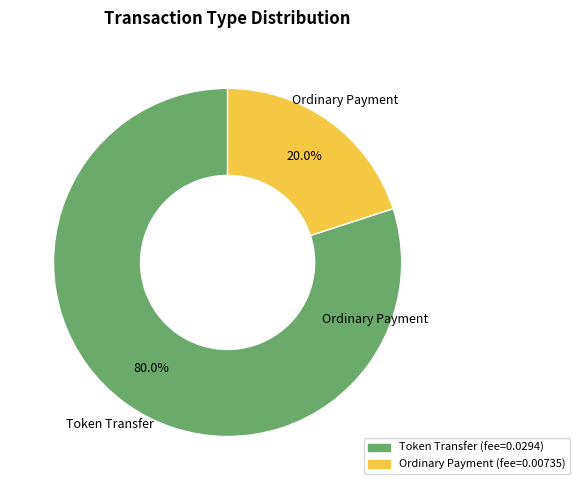

To the nearest percent, what is the difference between the largest and smallest slice percentages?

60%